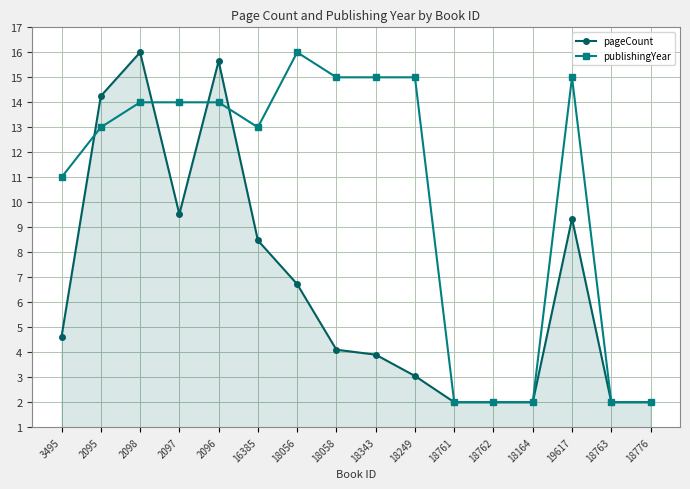

The pageCount series shows 2.2 at 18056. True or false?

False